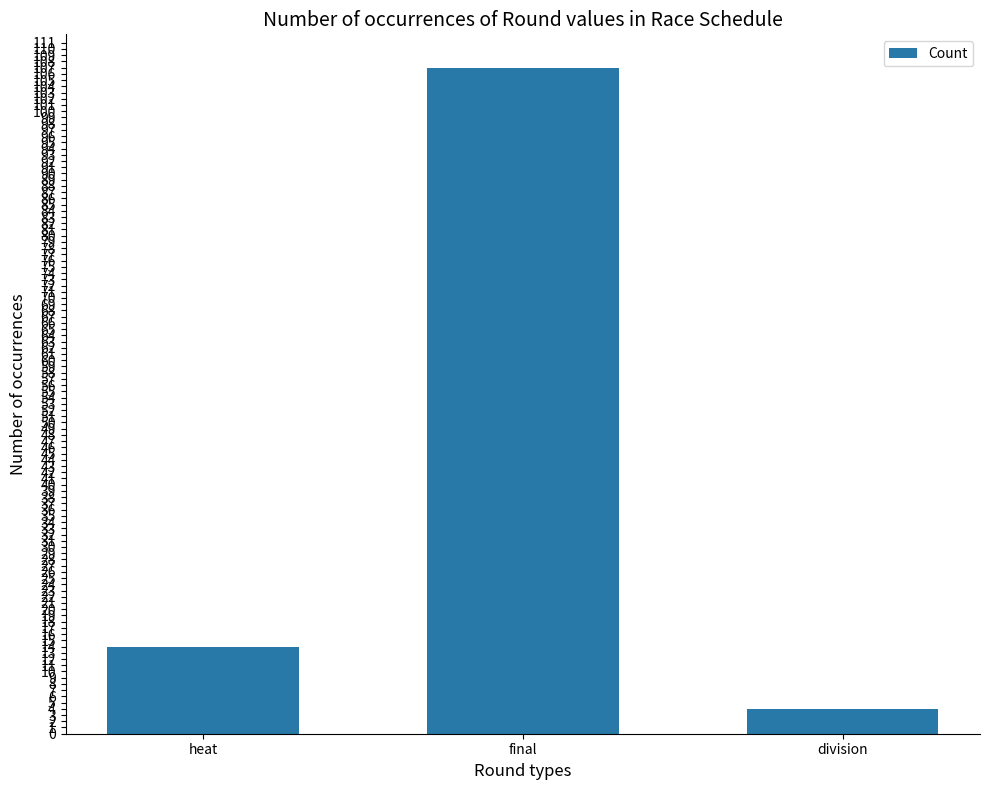

What is the minimum value shown in the chart?

4